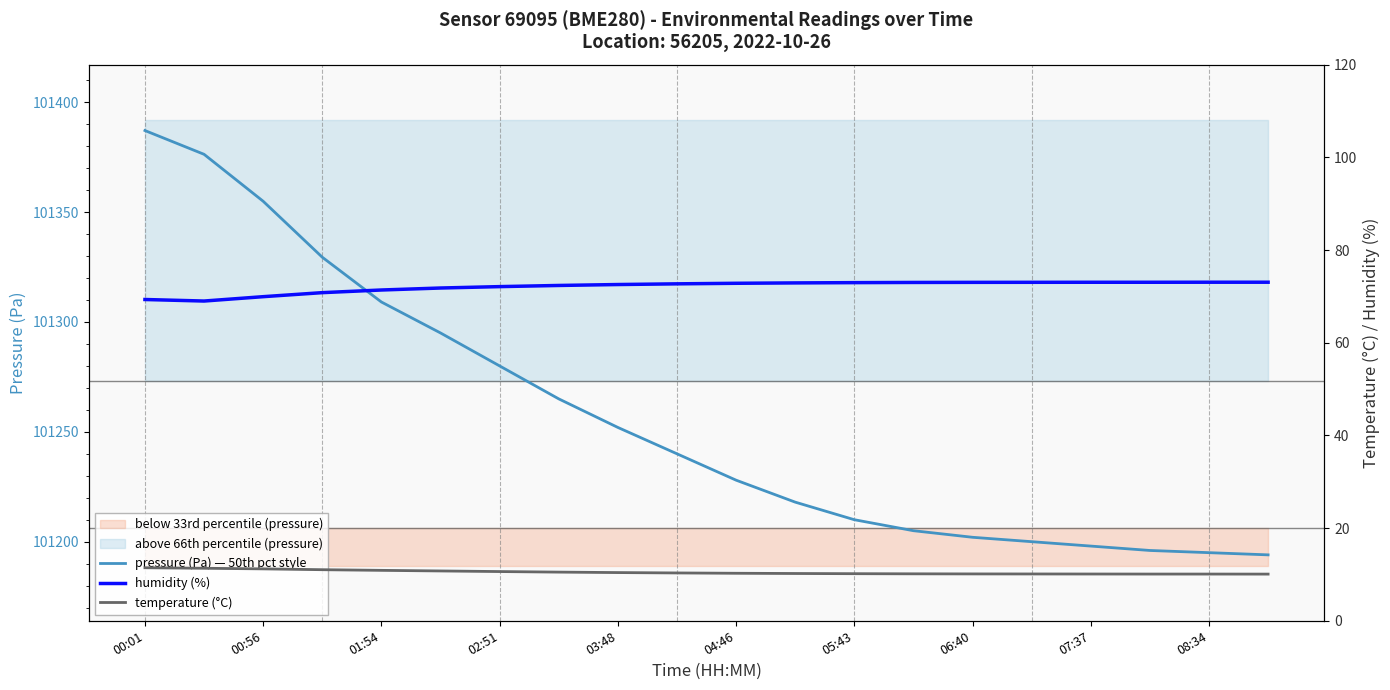

True or false: humidity (%) and pressure (Pa) — 50th pct style cross at least once.

False